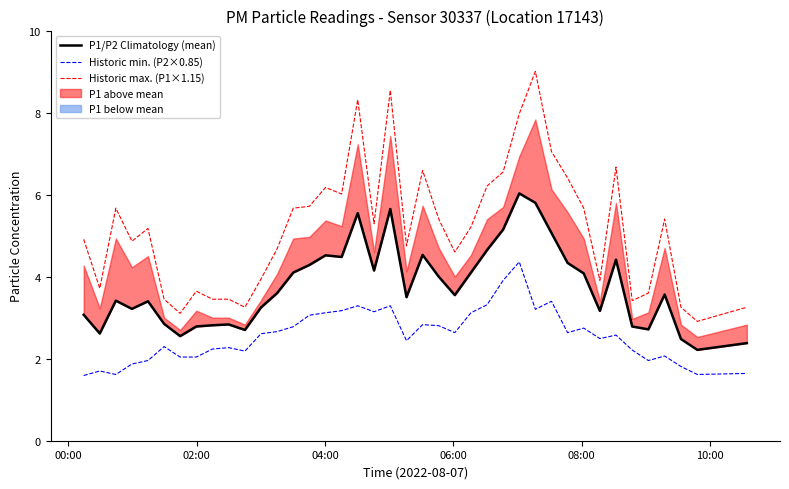

True or false: Historic min. (P2×0.85) and Historic max. (P1×1.15) cross at least once.

False